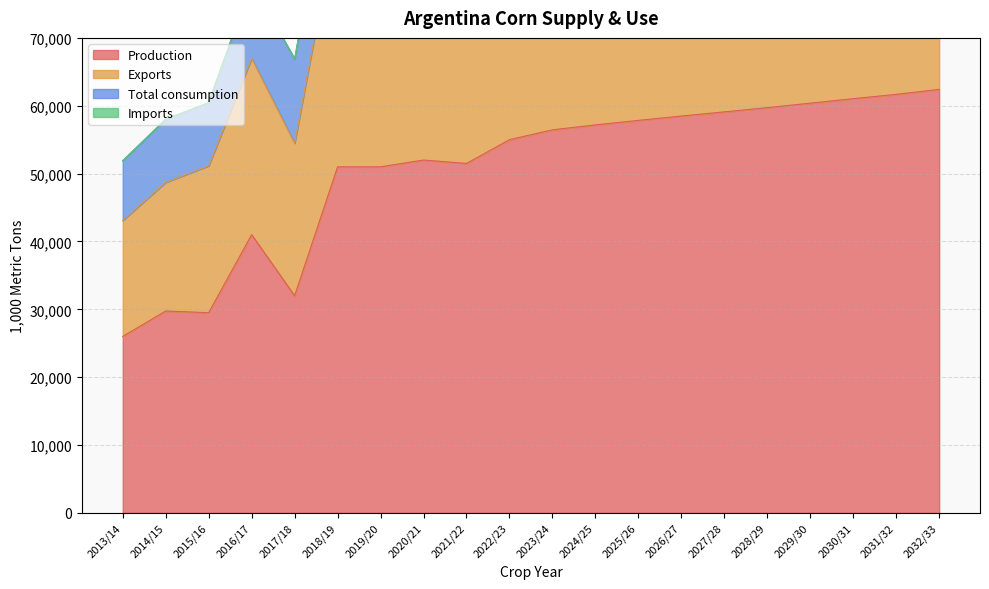

What is the maximum value for Production?

62412